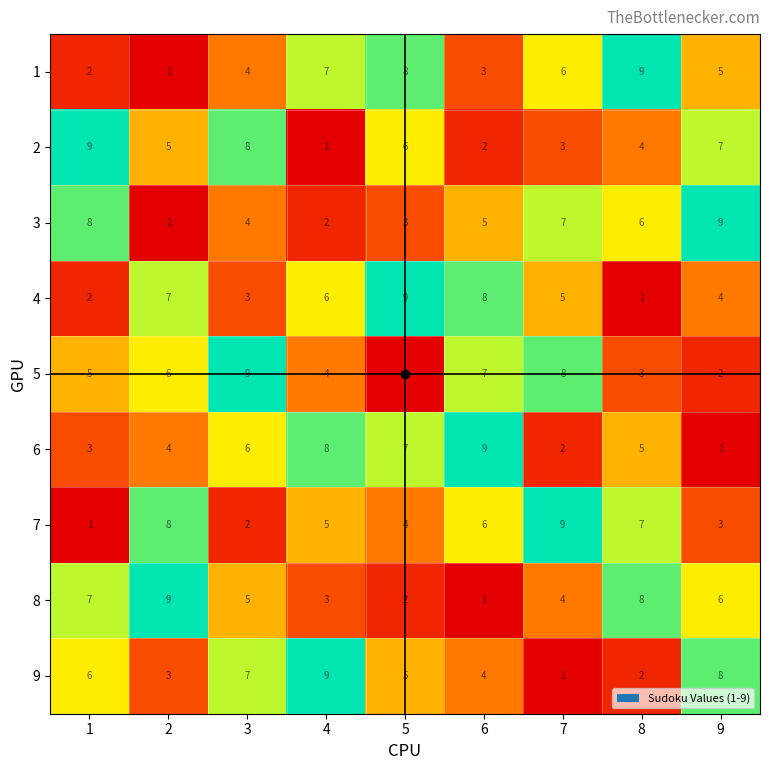

What is the greatest value displayed?

9